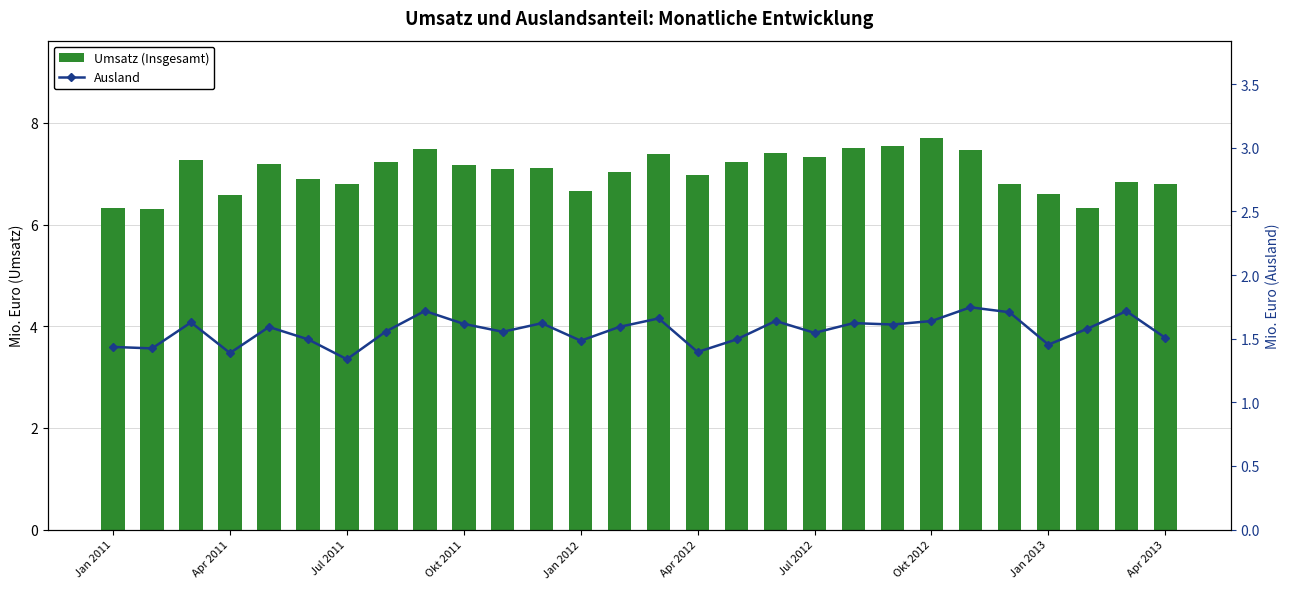

What is the approximate value of Umsatz at Jan 2013?

6.6